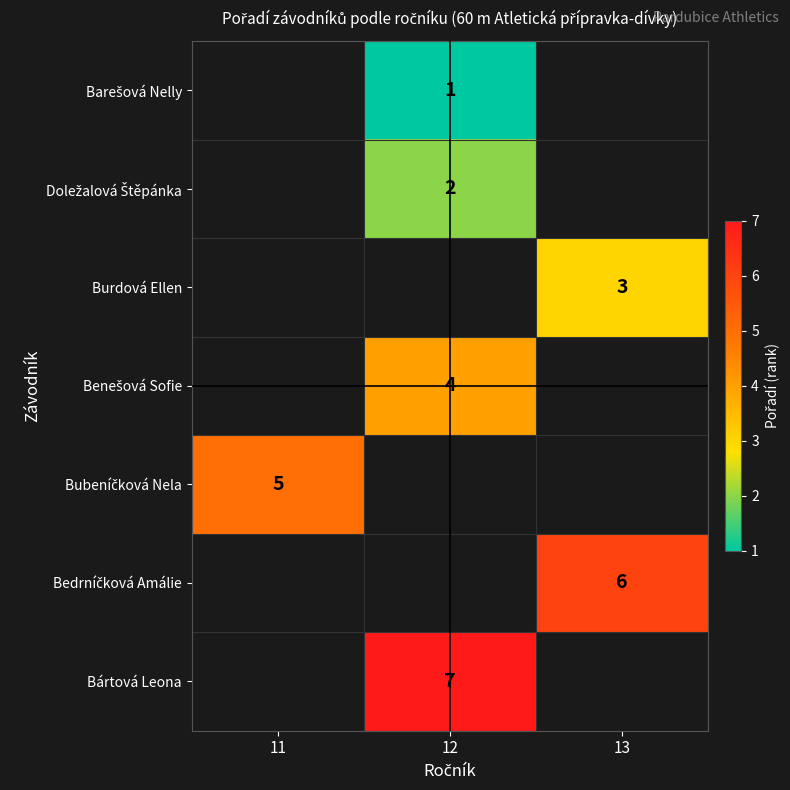

The value of Burdová Ellen at 13 is 2. True or false?

False